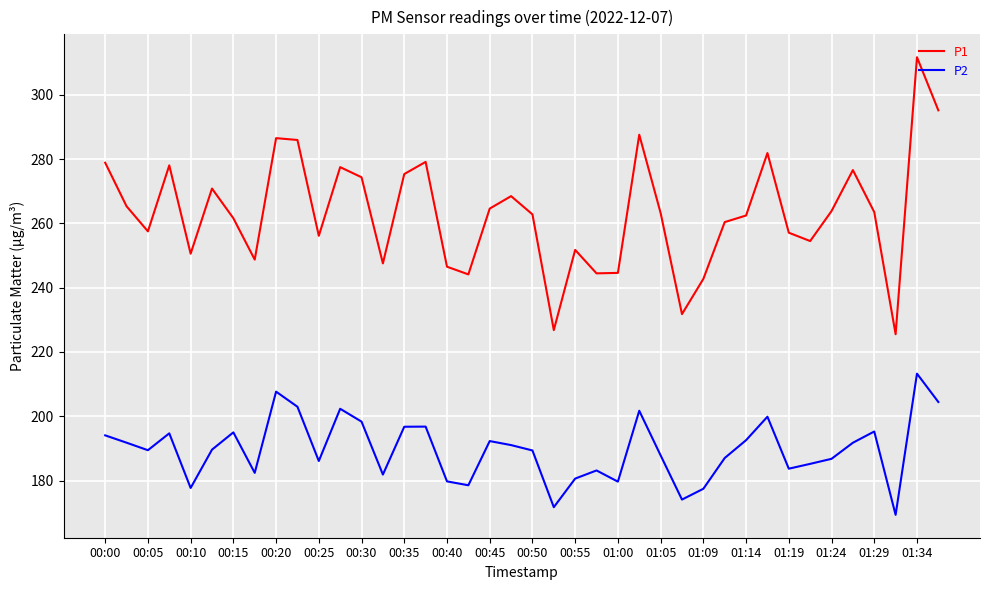

Does the chart have visible grid lines?

Yes